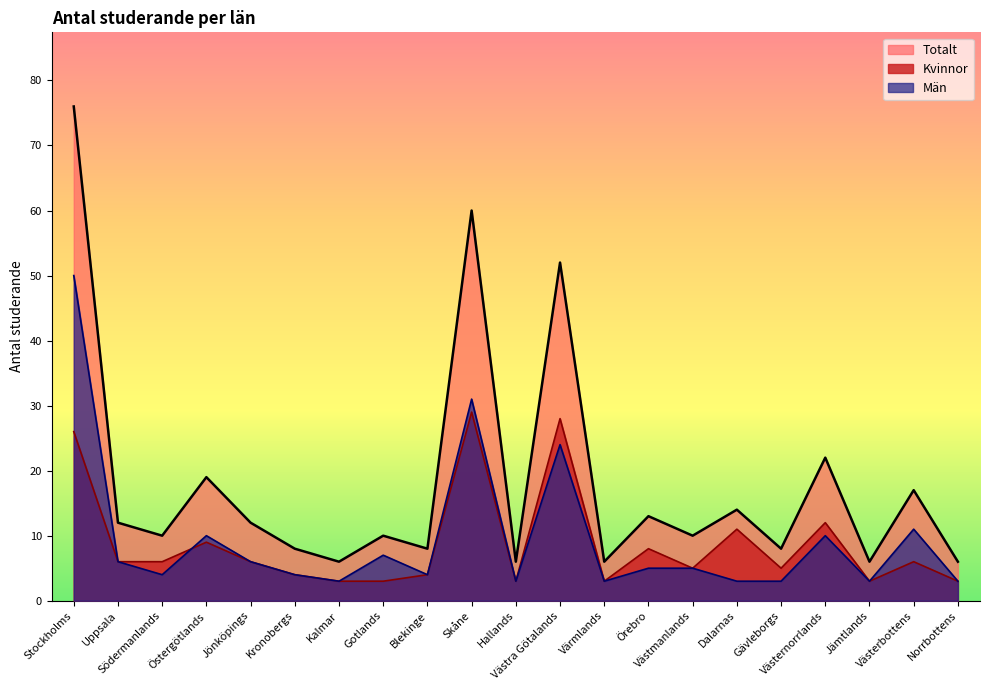

How many data points in Män are above 5?

9